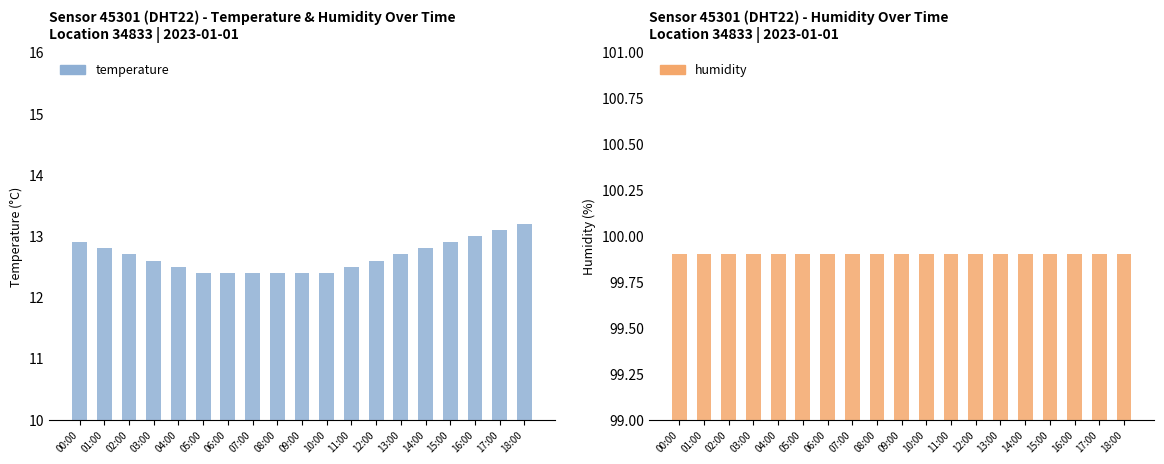

The temperature series shows 19.4 at 10:00. True or false?

False